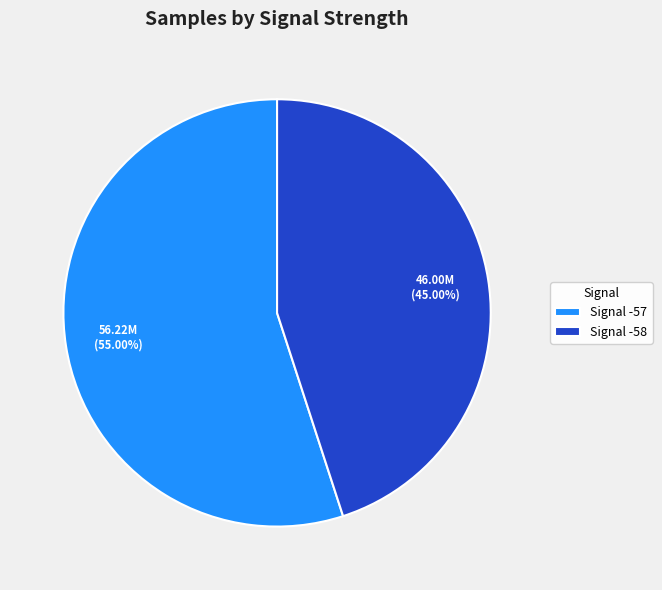

What is the ratio of the value at Signal -58 to the value at Signal -57?

0.8